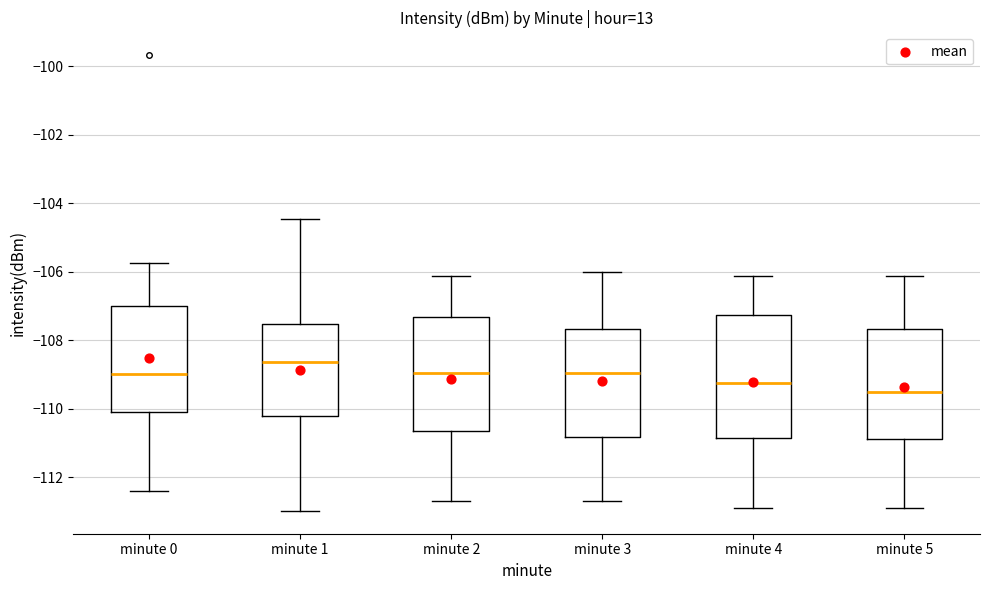

Reading left to right, read every box against the y-axis: the position of its median line, the range the box covers, and the ends of its whiskers. The values are not printed on the chart, so give them approximately, as read against the axis.

minute 0: median -109.0, box -110.0 to -107.0, whiskers -112.4 to -105.8
minute 1: median -108.6, box -110.2 to -107.6, whiskers -113.0 to -104.4
minute 2: median -109.0, box -110.6 to -107.4, whiskers -112.6 to -106.2
minute 3: median -109.0, box -110.8 to -107.6, whiskers -112.6 to -106.0
minute 4: median -109.2, box -110.8 to -107.2, whiskers -113.0 to -106.2
minute 5: median -109.6, box -110.8 to -107.6, whiskers -113.0 to -106.2